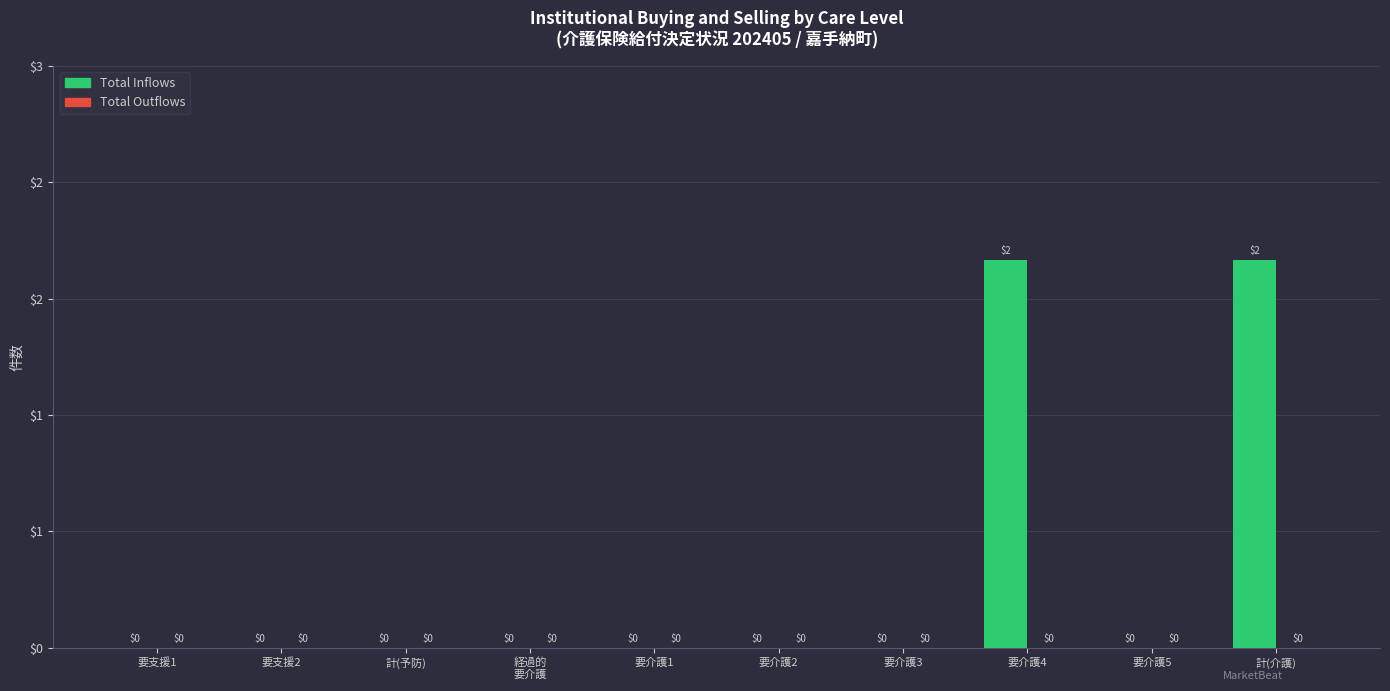

Reading right to left, transcribe all the data shown in this chart.

Total Inflows: 2	0	2	0	0	0	0	0	0	0
Total Outflows: 0	0	0	0	0	0	0	0	0	0